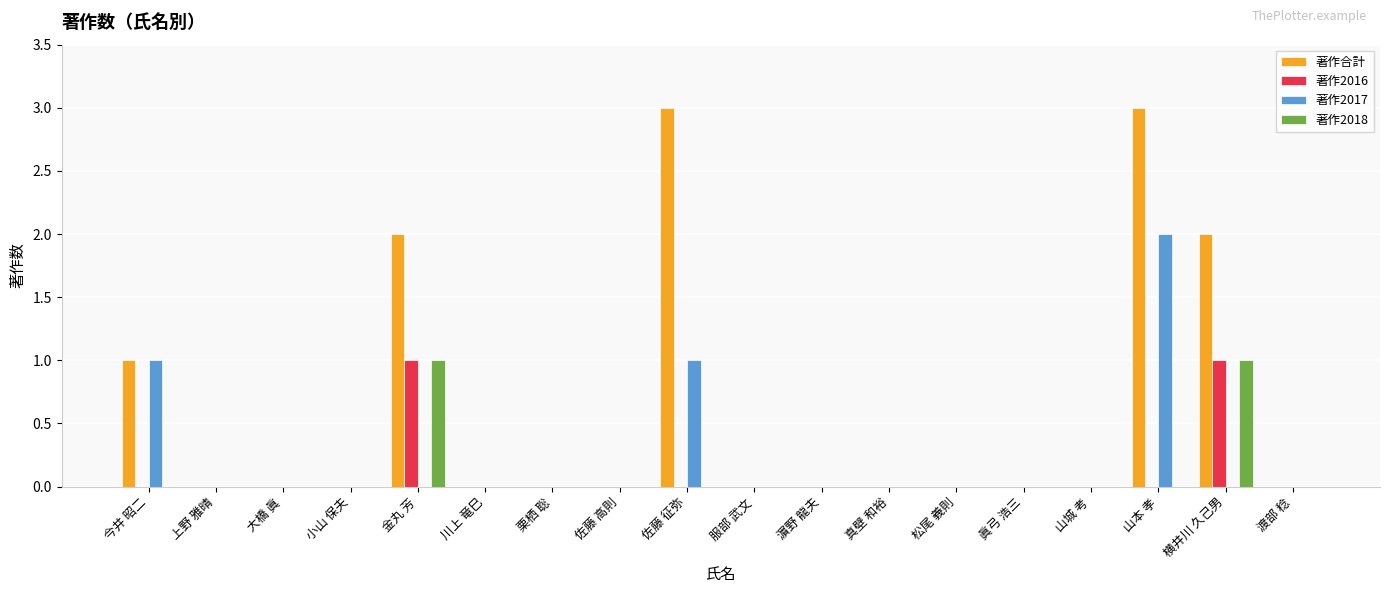

Is it true that 著作2016 equals 0 at 今井 昭二?

True